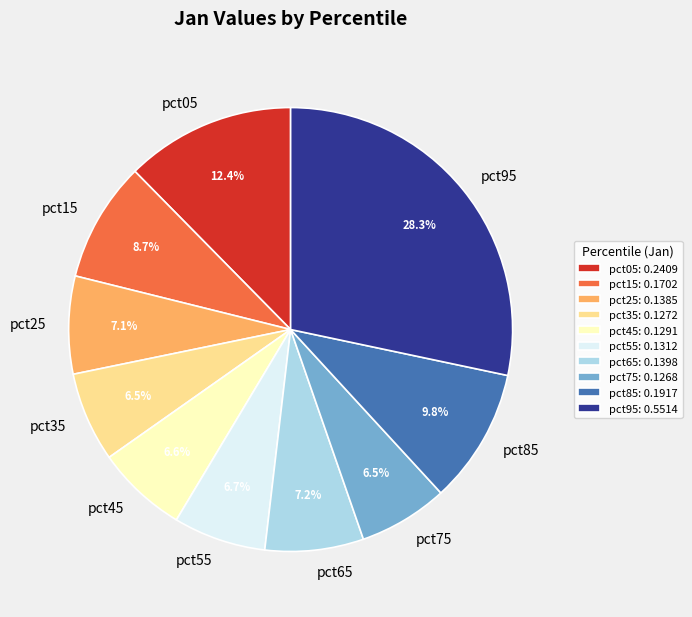

To the nearest percent, what is the combined percentage of pct25 and pct35?

14%